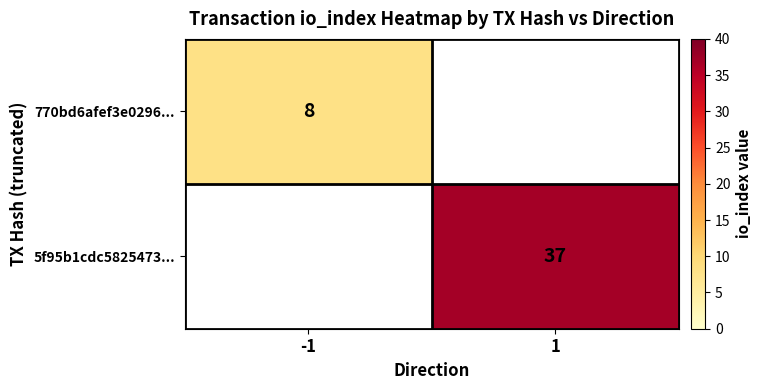

Is it true that 5f95b1cdc5825473... equals 37 at 1?

True